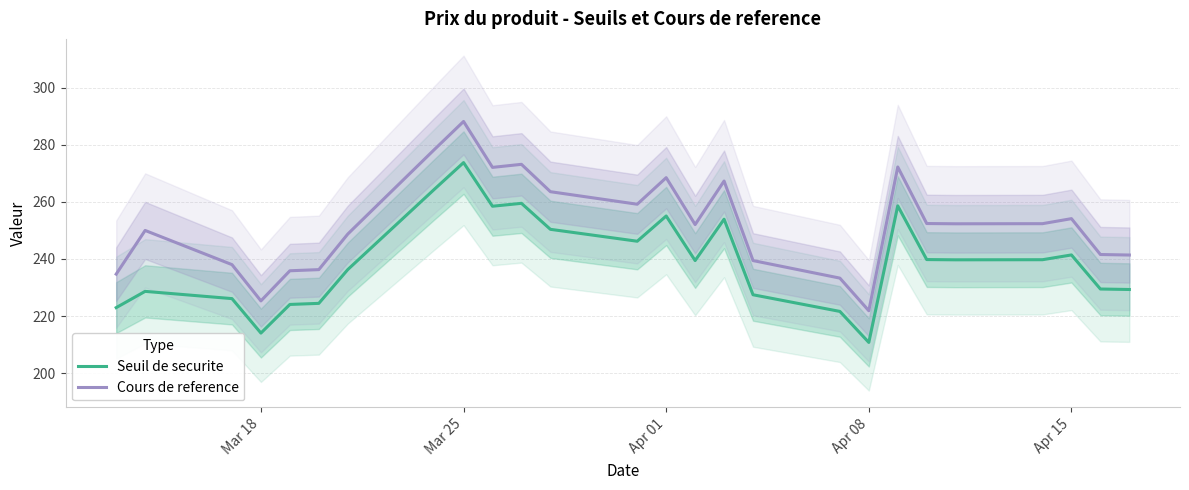

What is the average value of the Cours de reference series?

252.0